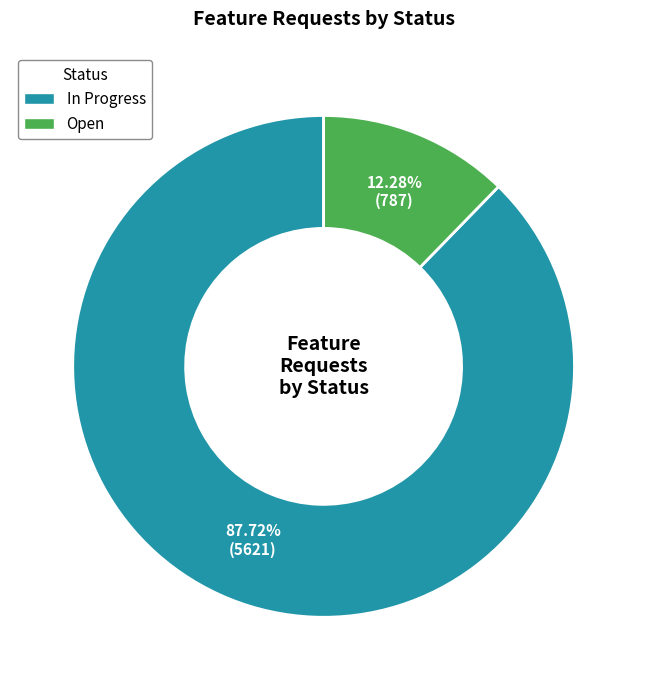

Does any single category account for the majority?

Yes